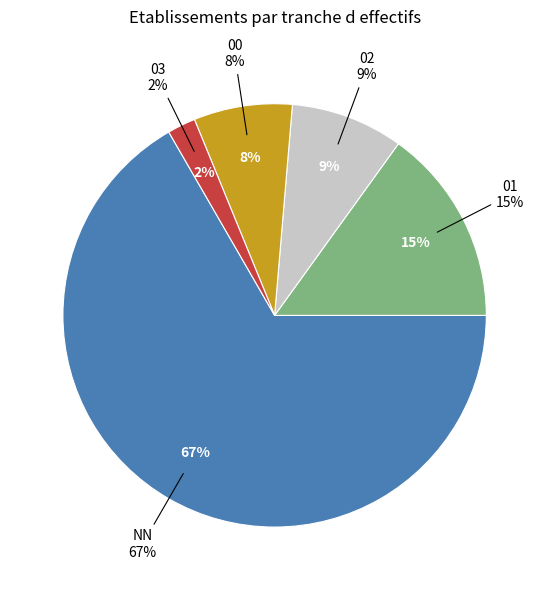

Is the sum of NN and 02 greater than half?

Yes